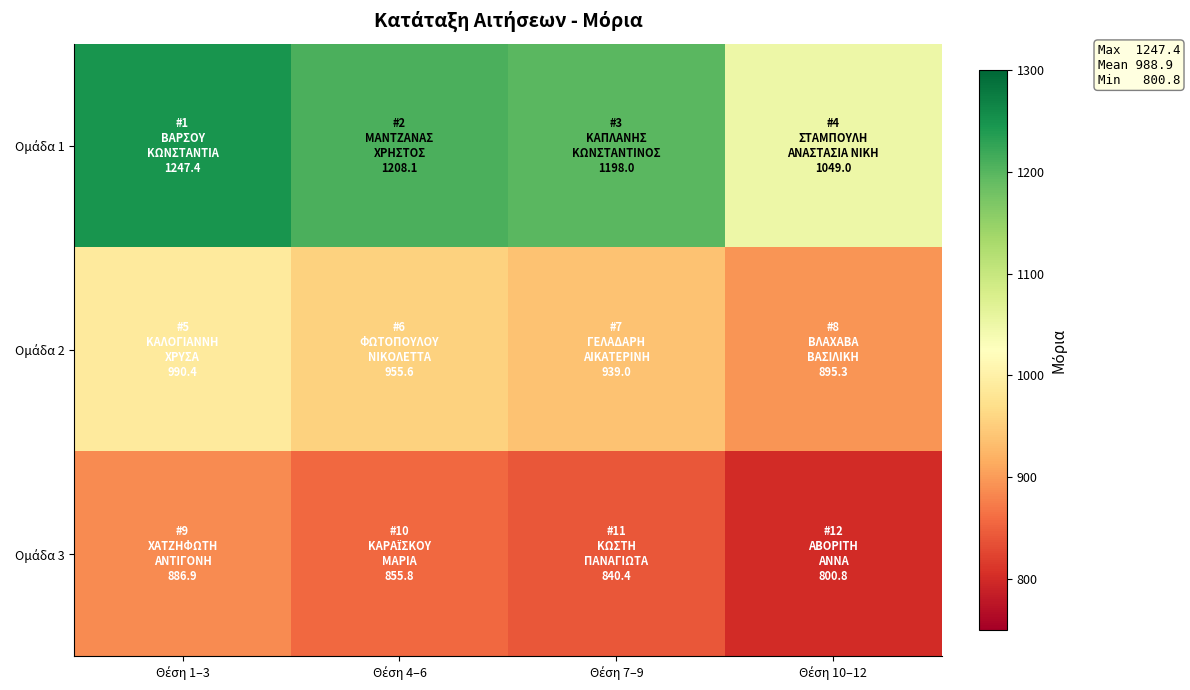

Count the number of data series in this chart.

3